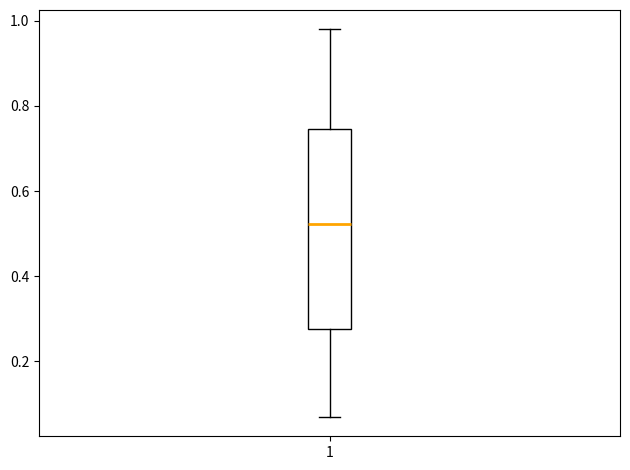

Where is the upper edge of the box at x = 1 on the y-axis? The values are not printed on the chart, so give them approximately, as read against the axis.

0.74